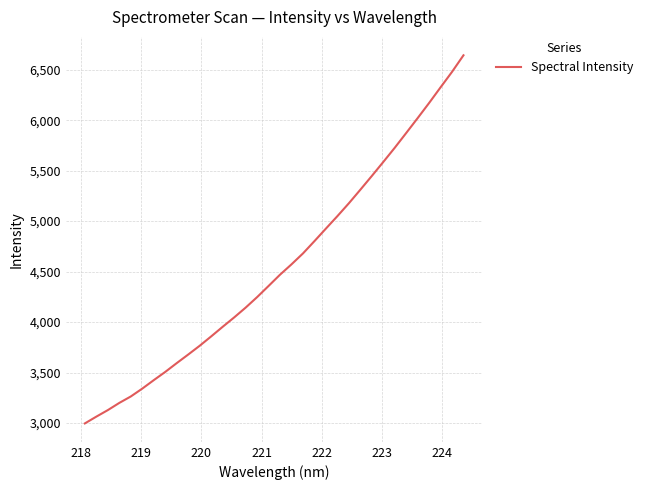

What is the maximum value shown in the chart?

6642.6